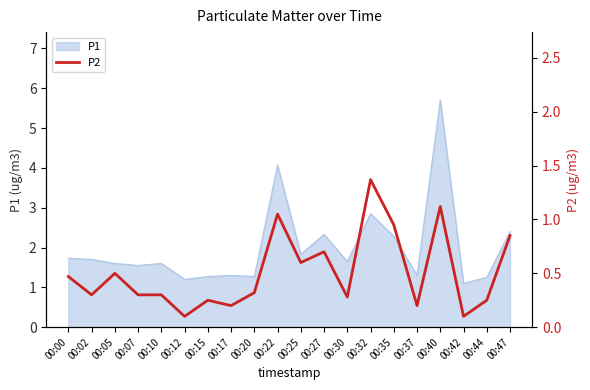

Does the chart display data point markers on the line(s)?

No